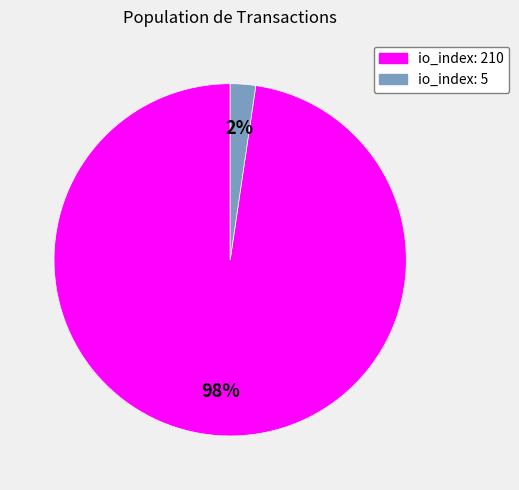

To the nearest percent, what is the average slice percentage?

50%